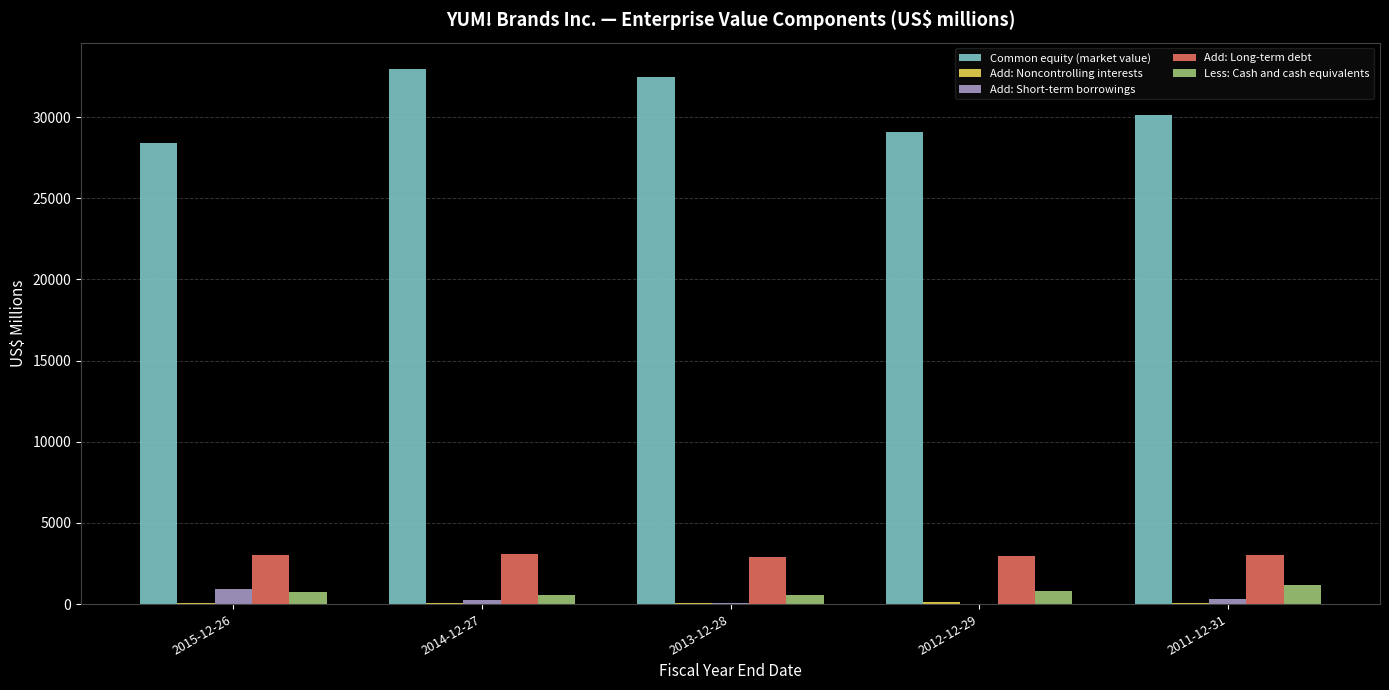

The Add: Short-term borrowings series shows 71 at 2013-12-28. True or false?

True